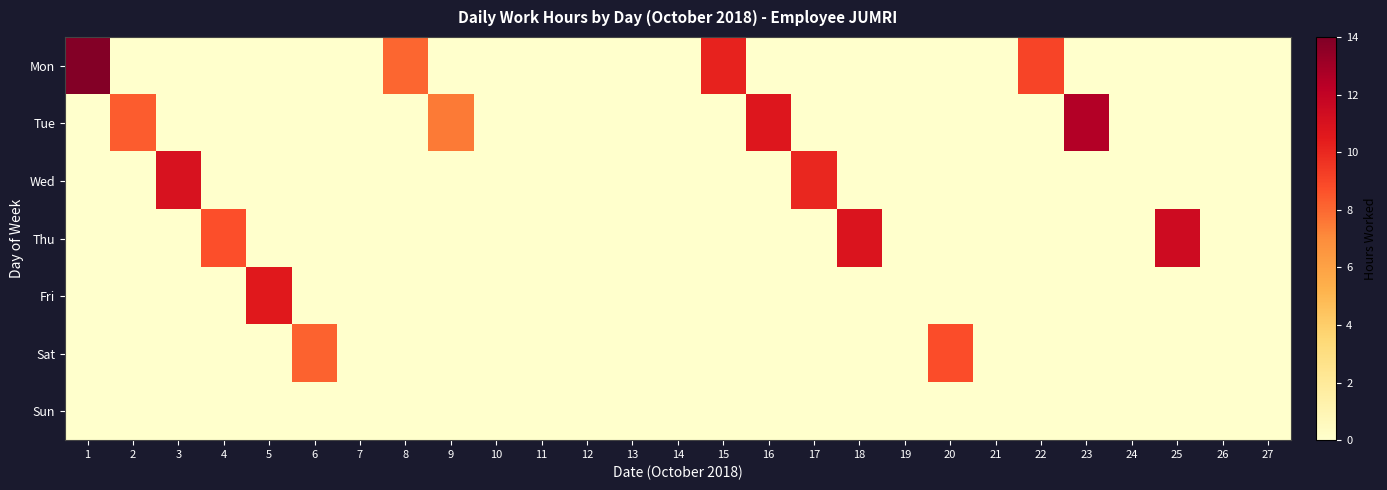

Which has a higher value, 24 or 6?

24